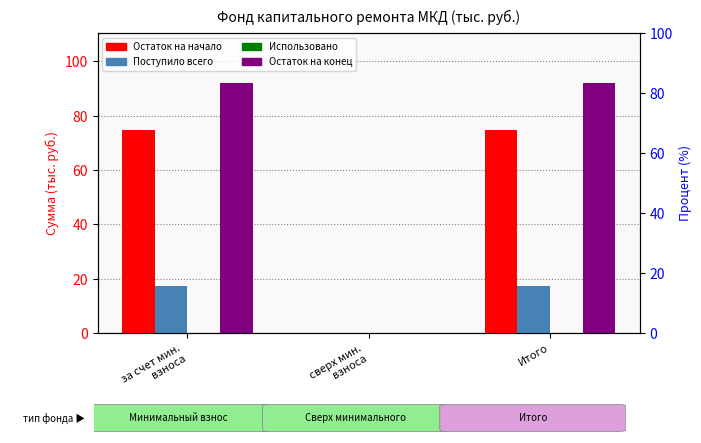

Is the value of Поступило всего at за счет мин.
взноса greater than the value of Остаток на начало at за счет мин.
взноса?

No